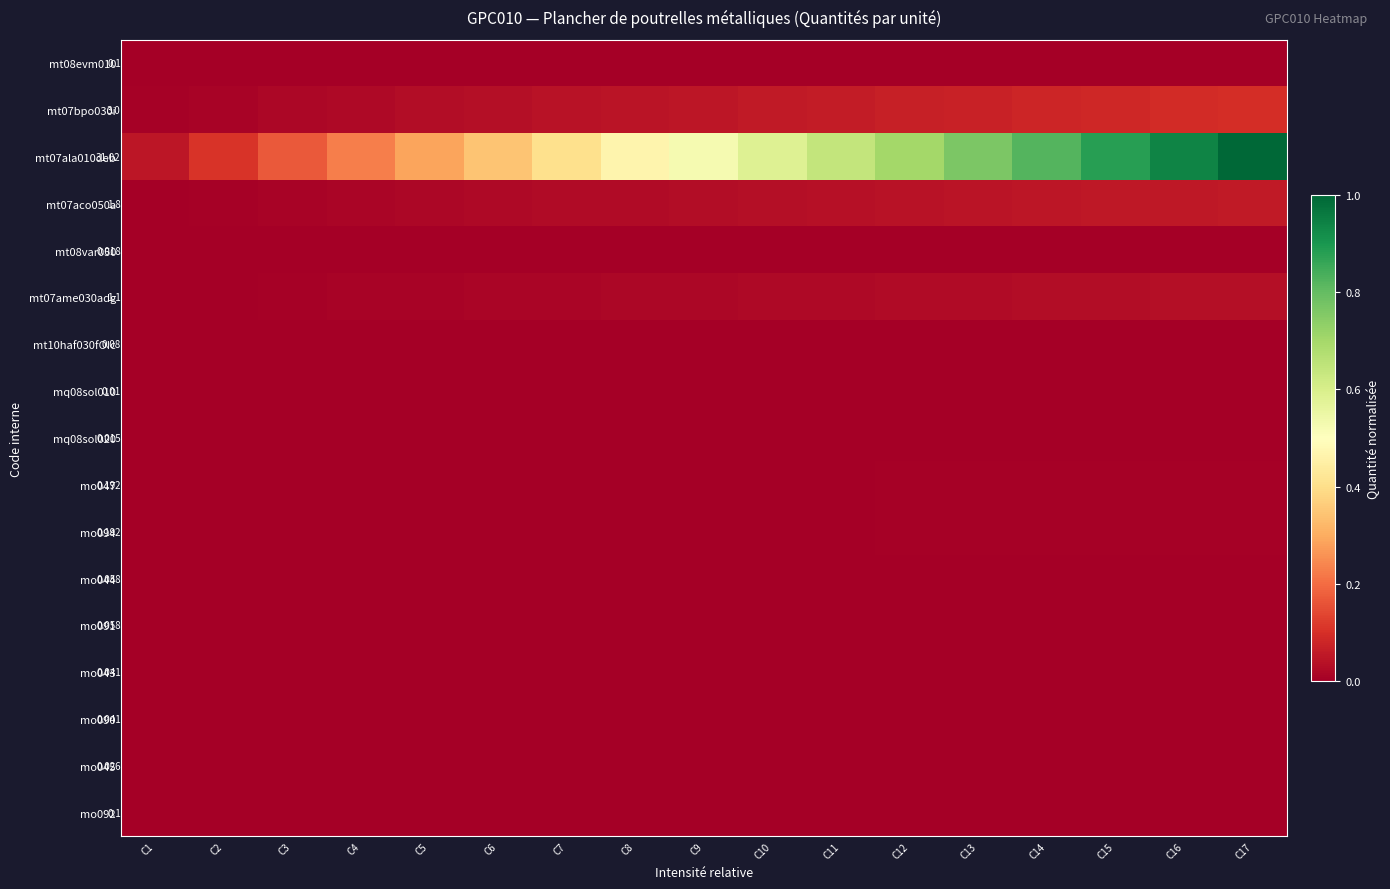

Rank the series at C13 from lowest to highest value.

mq08sol010, mq08sol020, mt08var050, mo045, mo043, mo090, mo044, mo091, mt10haf030fOIc, mt08evm010, mo092, mo047, mo094, mt07ame030adg, mt07aco050a, mt07bpo030i, mt07ala010deb